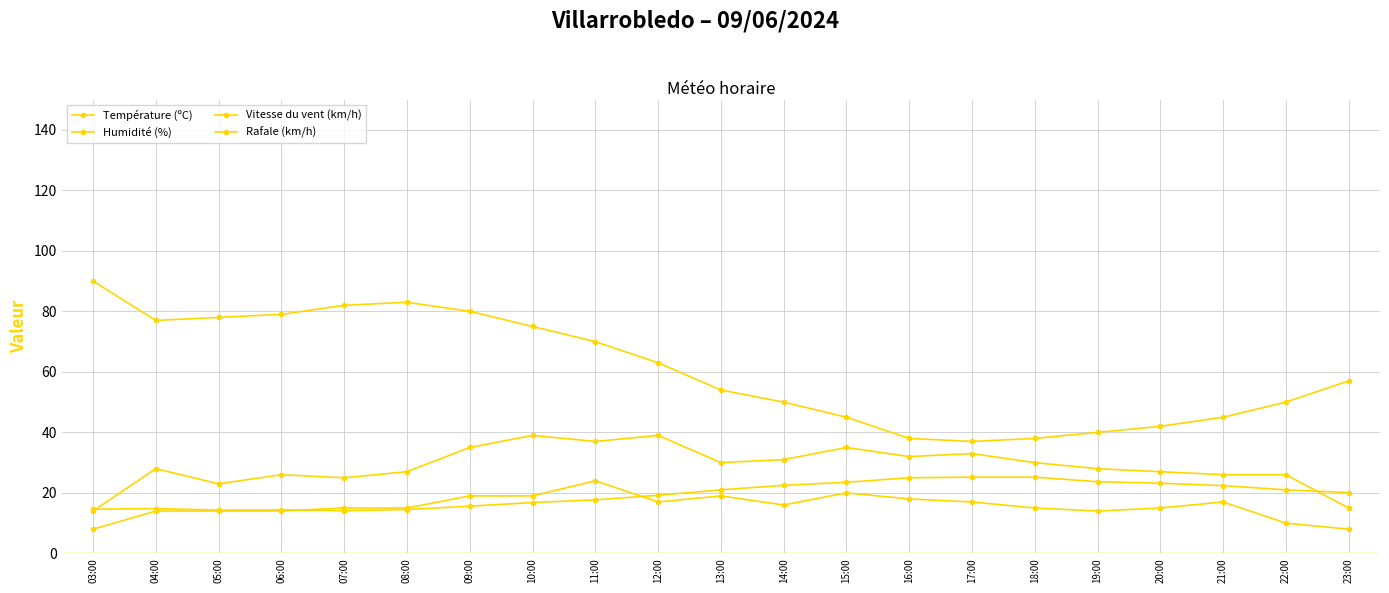

Reading left to right, list all the values displayed in this chart.

Température (ºC): 14.6	14.8	14.3	14.4	14.1	14.5	15.6	16.8	17.7	19.2	21.0	22.5	23.5	25.0	25.2	25.2	23.7	23.2	22.4	21.0	20.1
Humidité (%): 90.0	77.0	78.0	79.0	82.0	83.0	80.0	75.0	70.0	63.0	54.0	50.0	45.0	38.0	37.0	38.0	40.0	42.0	45.0	50.0	57.0
Vitesse du vent (km/h): 8.0	14.0	14.0	14.0	15.0	15.0	19.0	19.0	24.0	17.0	19.0	16.0	20.0	18.0	17.0	15.0	14.0	15.0	17.0	10.0	8.0
Rafale (km/h): 14.0	28.0	23.0	26.0	25.0	27.0	35.0	39.0	37.0	39.0	30.0	31.0	35.0	32.0	33.0	30.0	28.0	27.0	26.0	26.0	15.0